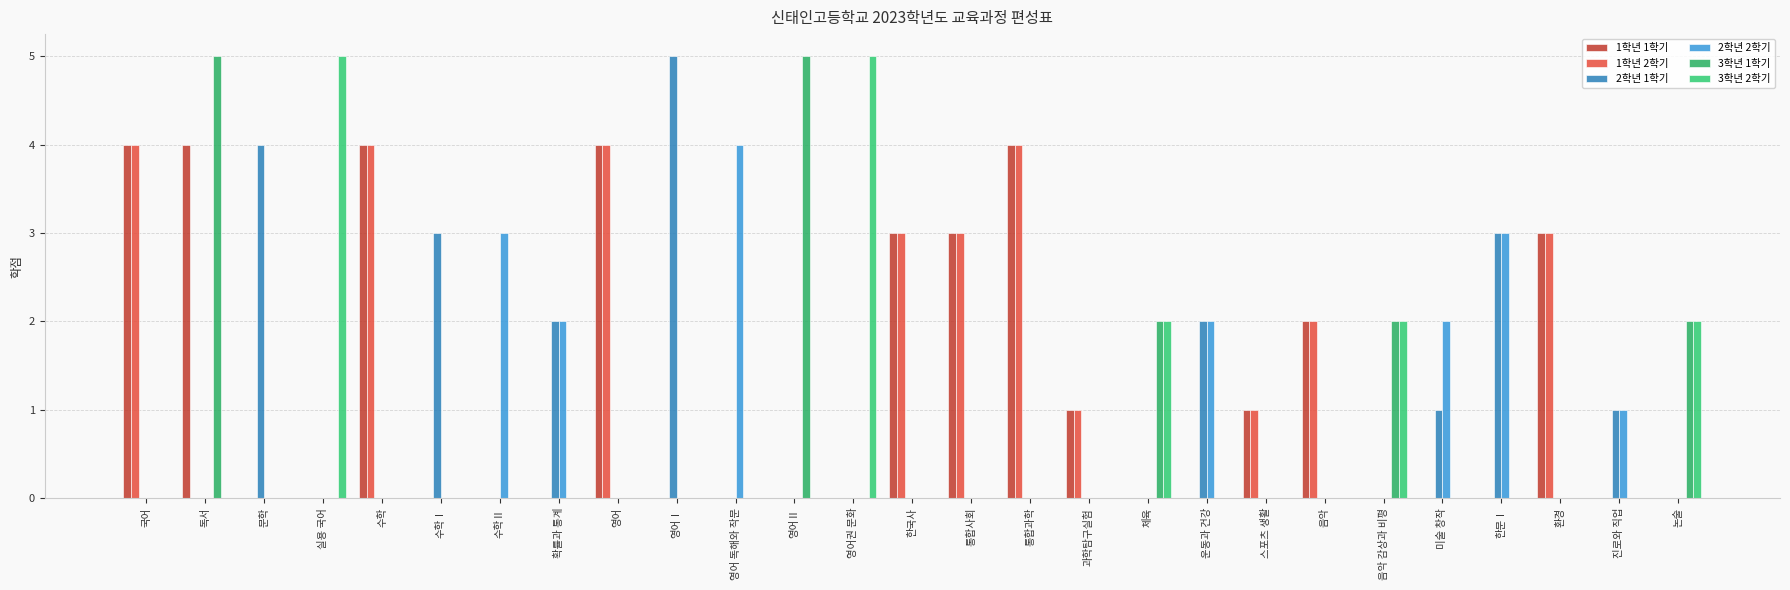

Reading left to right, transcribe all the data shown in this chart.

1학년 1학기: 4	4	0	0	4	0	0	0	4	0	0	0	0	3	3	4	1	0	0	1	2	0	0	0	3	0	0
1학년 2학기: 4	0	0	0	4	0	0	0	4	0	0	0	0	3	3	4	1	0	0	1	2	0	0	0	3	0	0
2학년 1학기: 0	0	4	0	0	3	0	2	0	5	0	0	0	0	0	0	0	0	2	0	0	0	1	3	0	1	0
2학년 2학기: 0	0	0	0	0	0	3	2	0	0	4	0	0	0	0	0	0	0	2	0	0	0	2	3	0	1	0
3학년 1학기: 0	5	0	0	0	0	0	0	0	0	0	5	0	0	0	0	0	2	0	0	0	2	0	0	0	0	2
3학년 2학기: 0	0	0	5	0	0	0	0	0	0	0	0	5	0	0	0	0	2	0	0	0	2	0	0	0	0	2